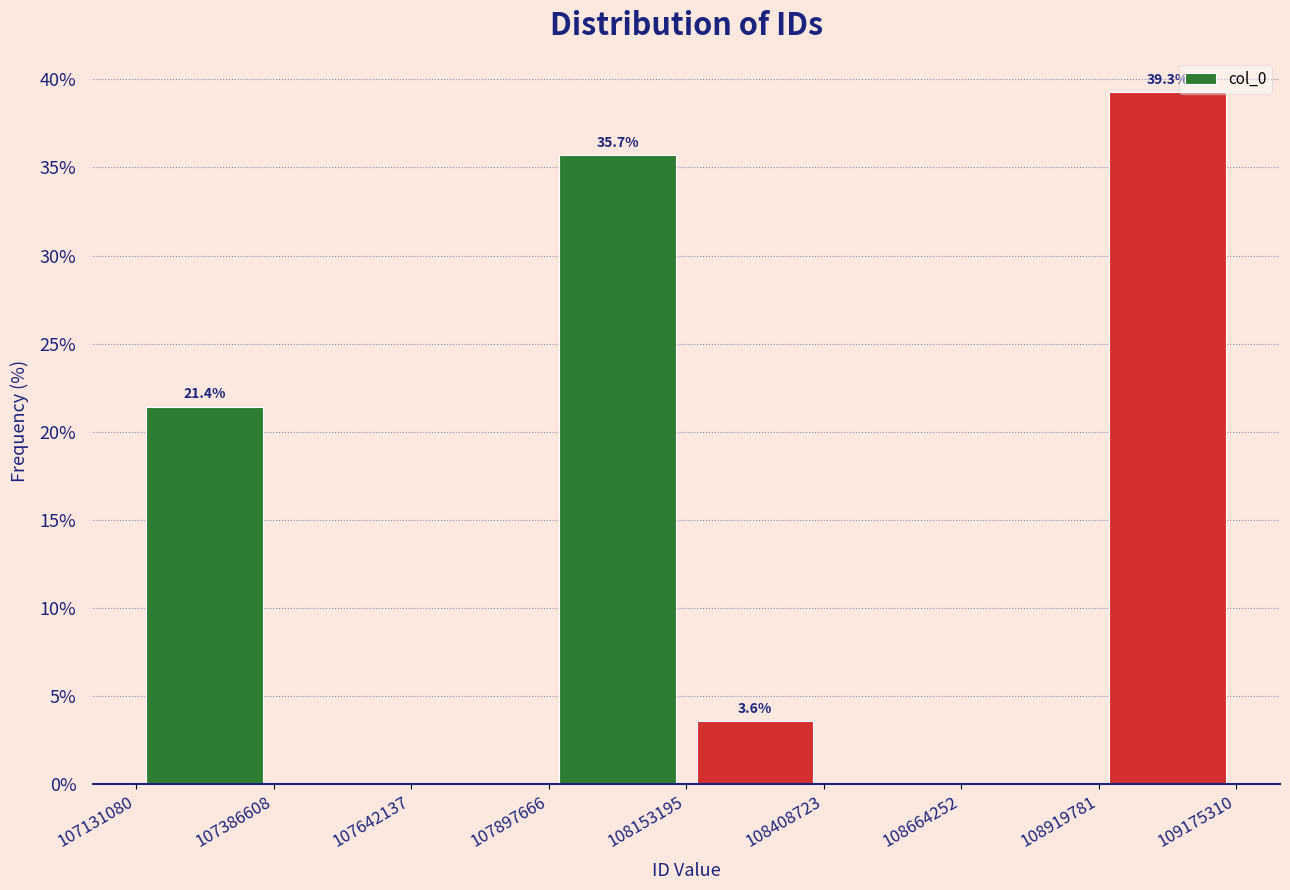

Over which range of the x-axis is the bar tallest?

108919781 to 109175310